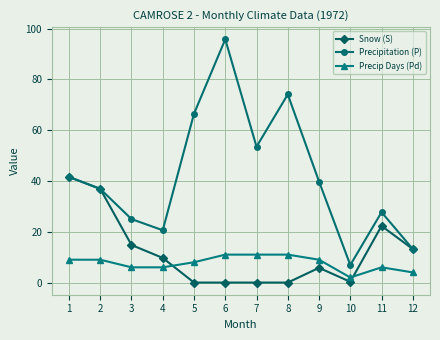

What is the average value of the Precip Days (Pd) series?

7.7